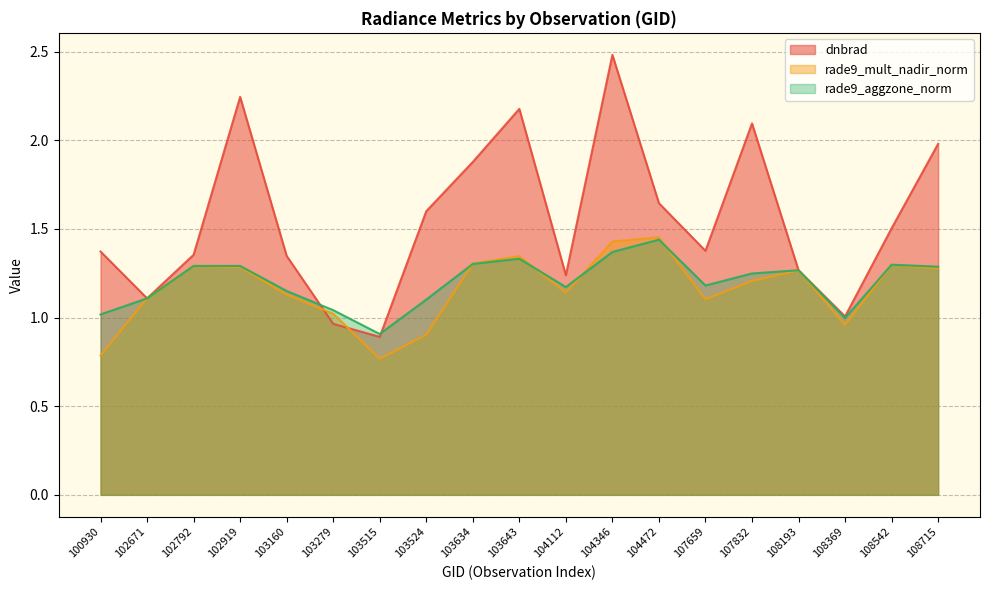

At how many categories does at least one series exceed 0?

19